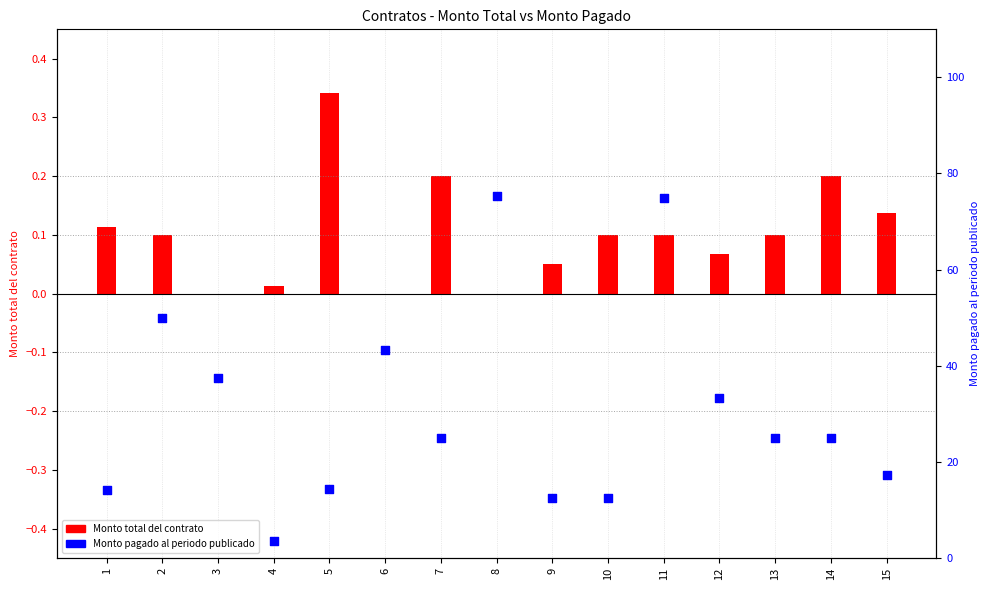

What is the change in value from 2 to 7?

-25.0